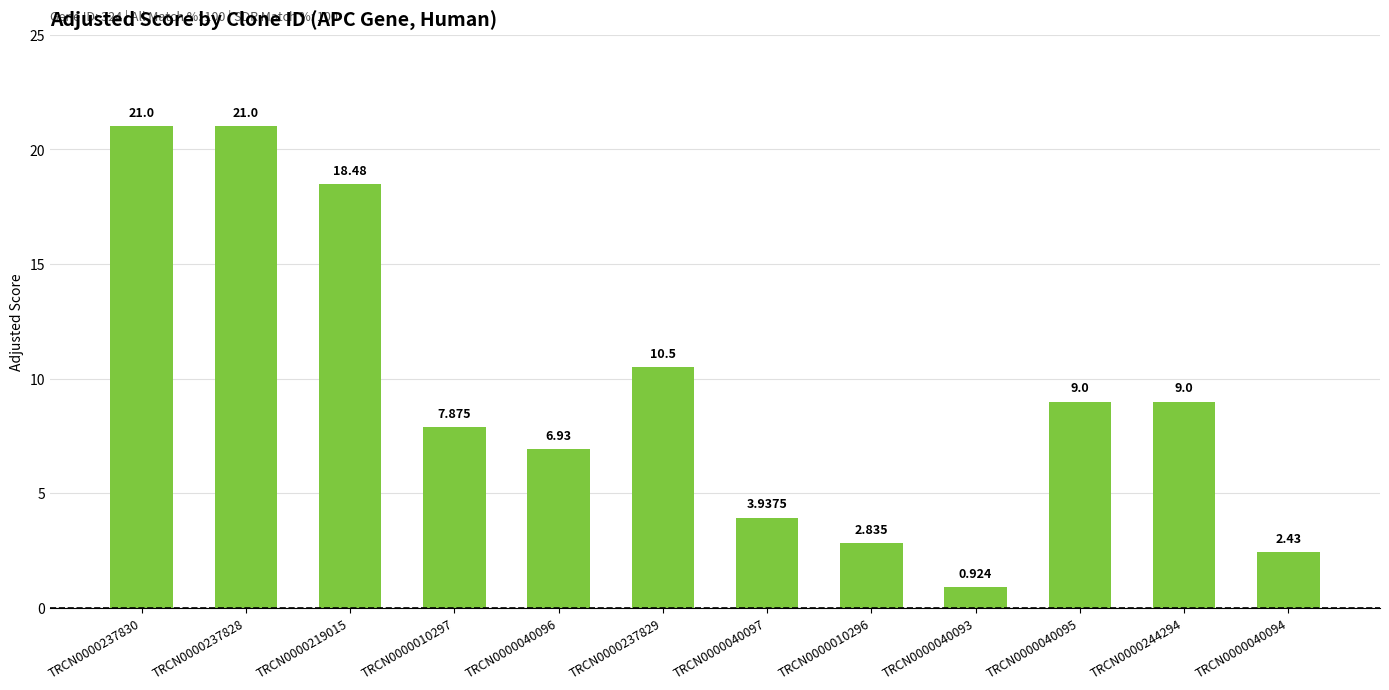

What is the approximate value at TRCN0000219015?

18.5